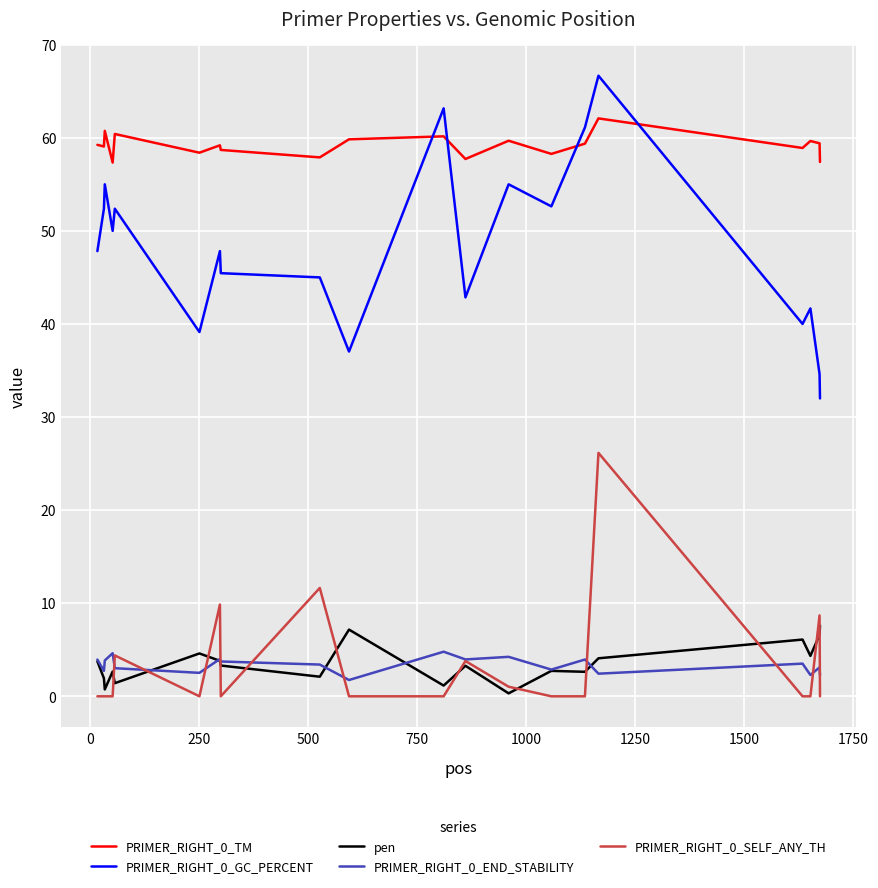

What are all the series names shown in the legend?

PRIMER_RIGHT_0_TM, PRIMER_RIGHT_0_GC_PERCENT, pen, PRIMER_RIGHT_0_END_STABILITY, PRIMER_RIGHT_0_SELF_ANY_TH